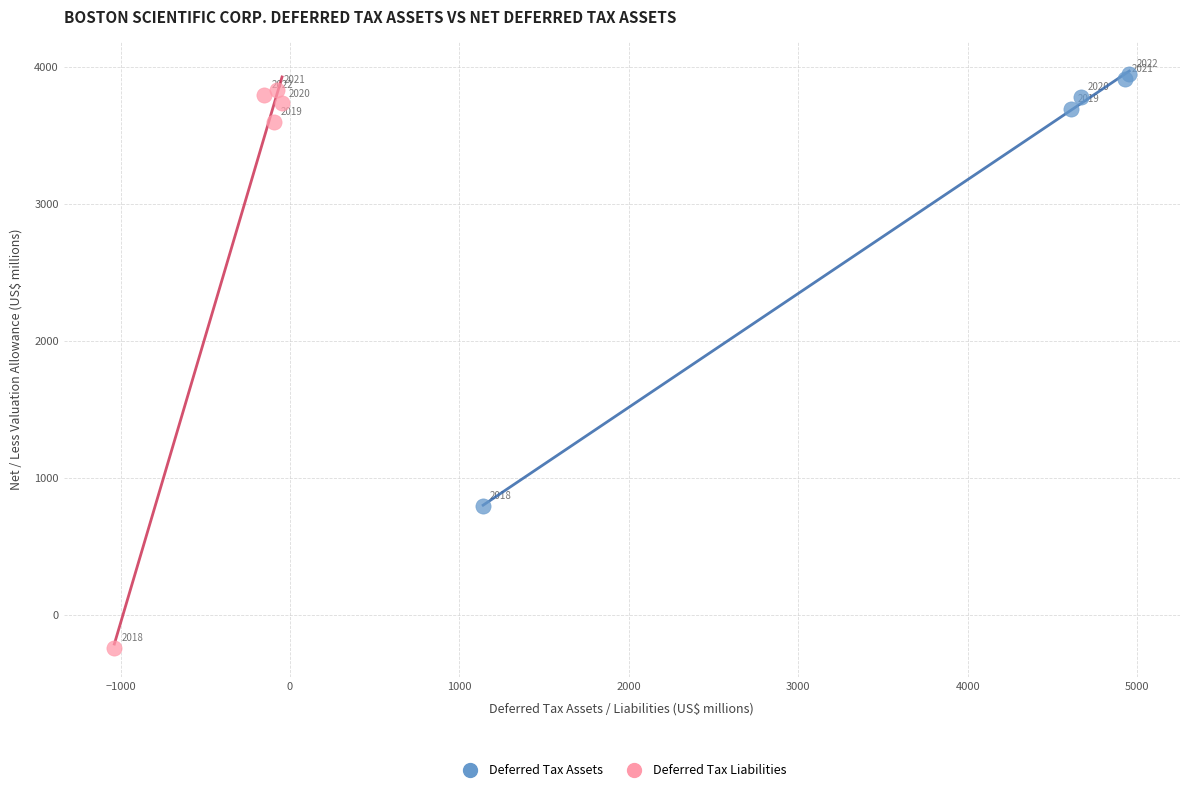

Which series has the largest Y range (max minus min)?

Deferred Tax Liabilities